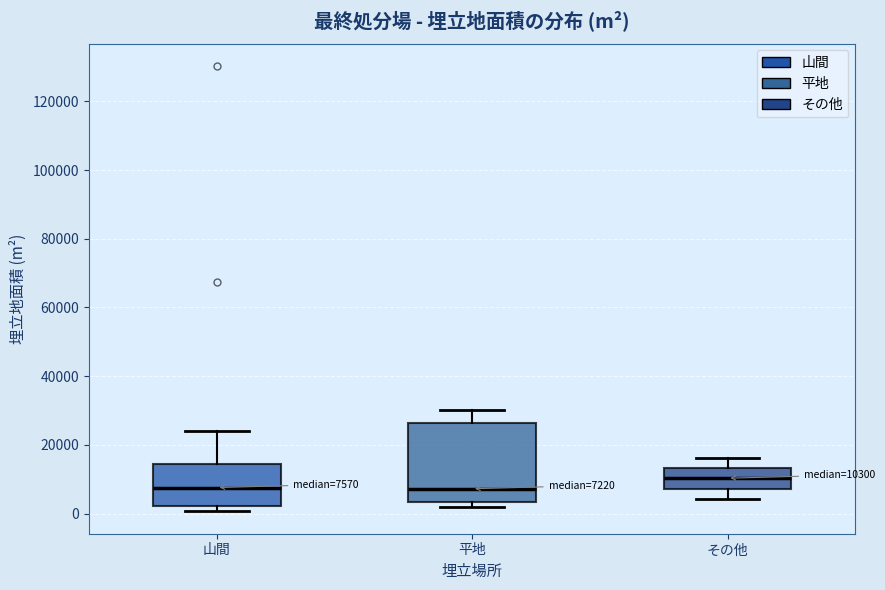

Comparing the boxes themselves (not the whiskers), which one is the tallest?

平地